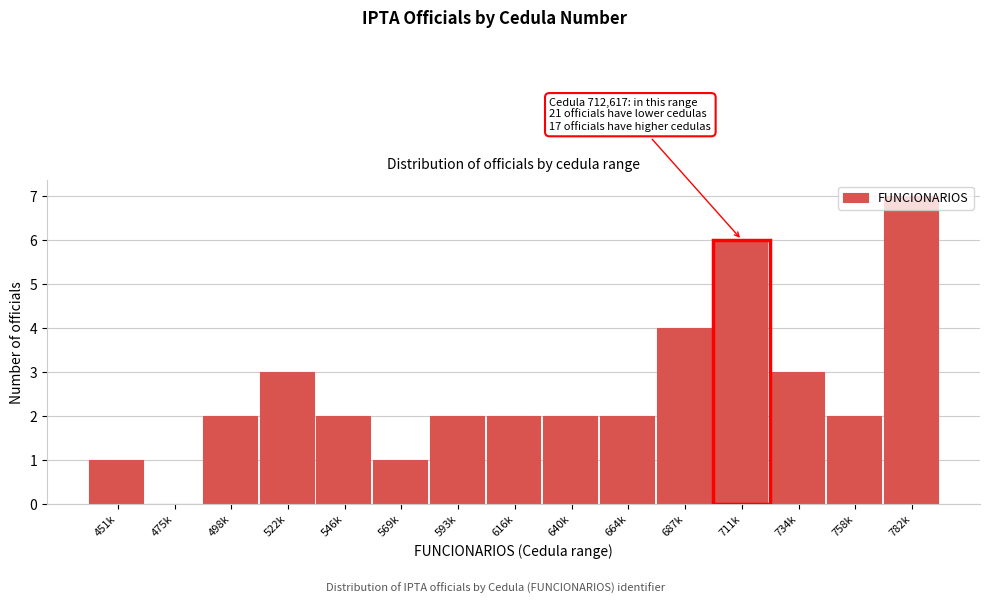

True or false: the data shows 2 at 498k.

True